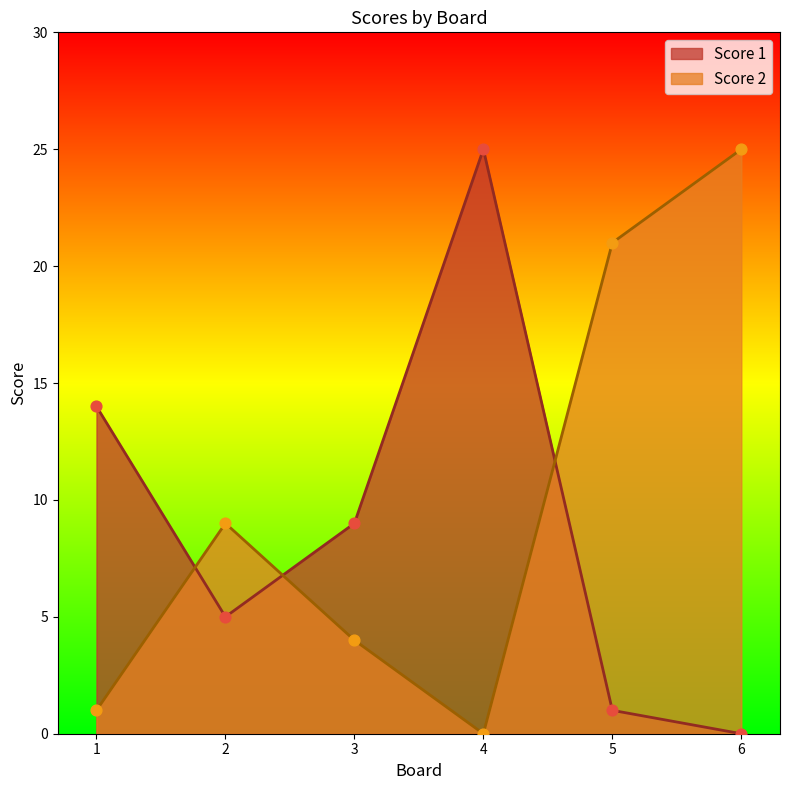

Which series has the largest total across all categories?

Score 2